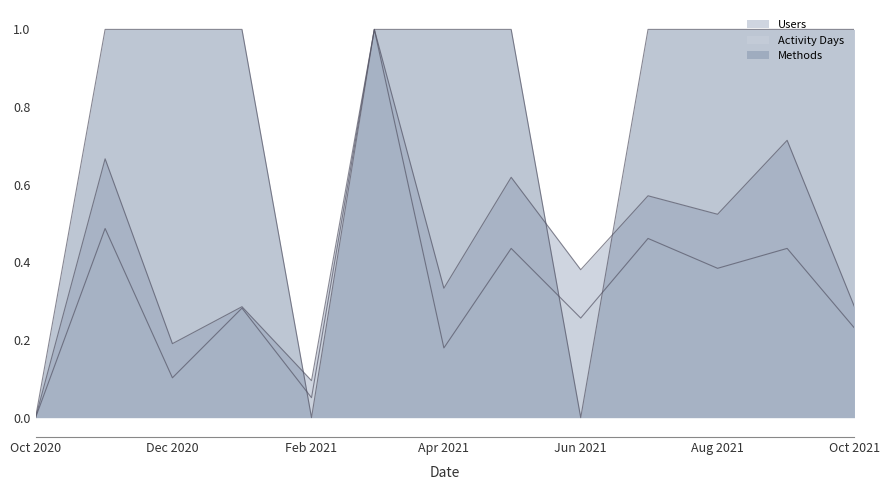

True or false: Users has more than 0 interior local peaks.

True